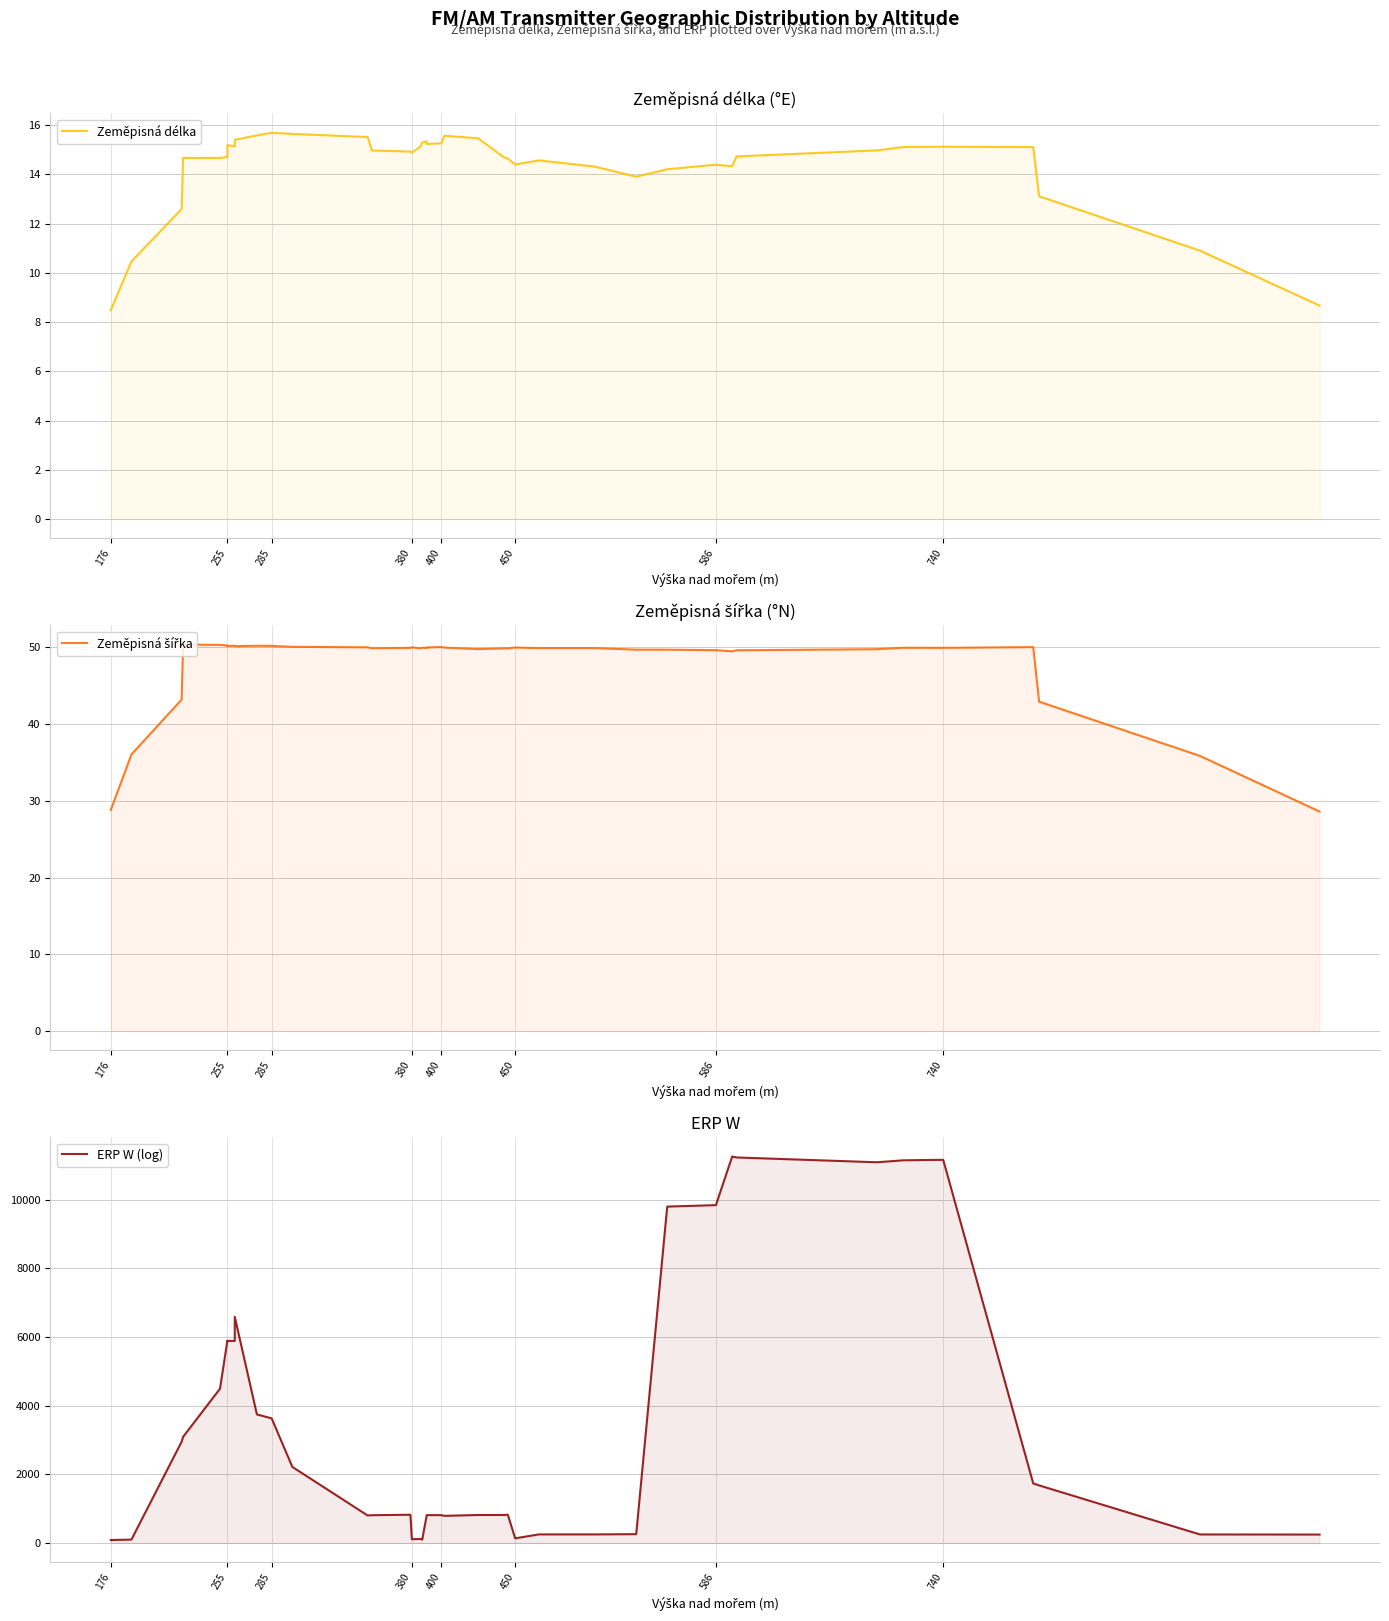

What is the minimum value shown in the chart?

8.5